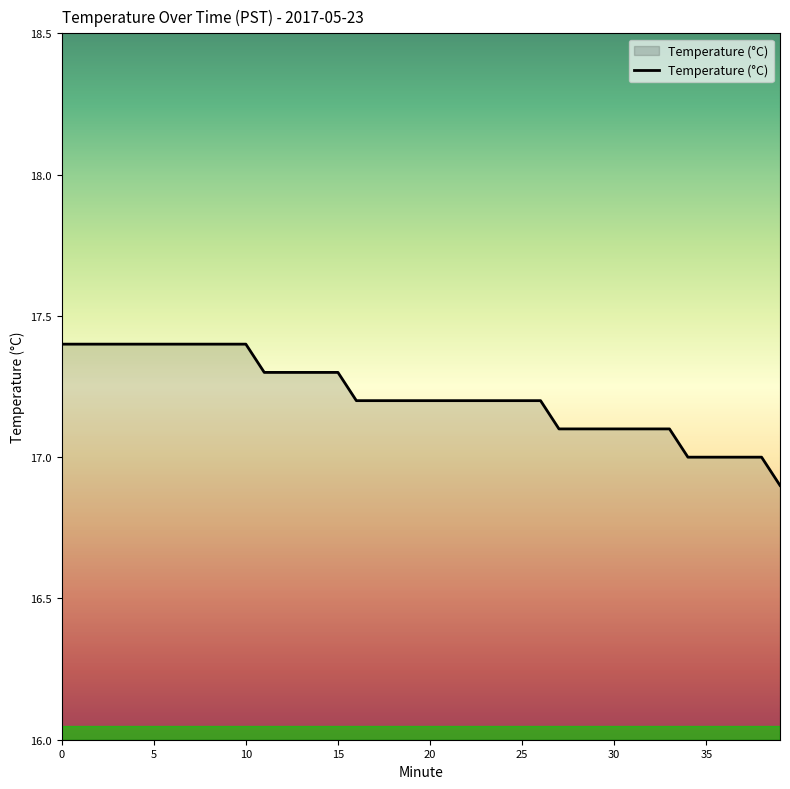

What is the average value?

17.2